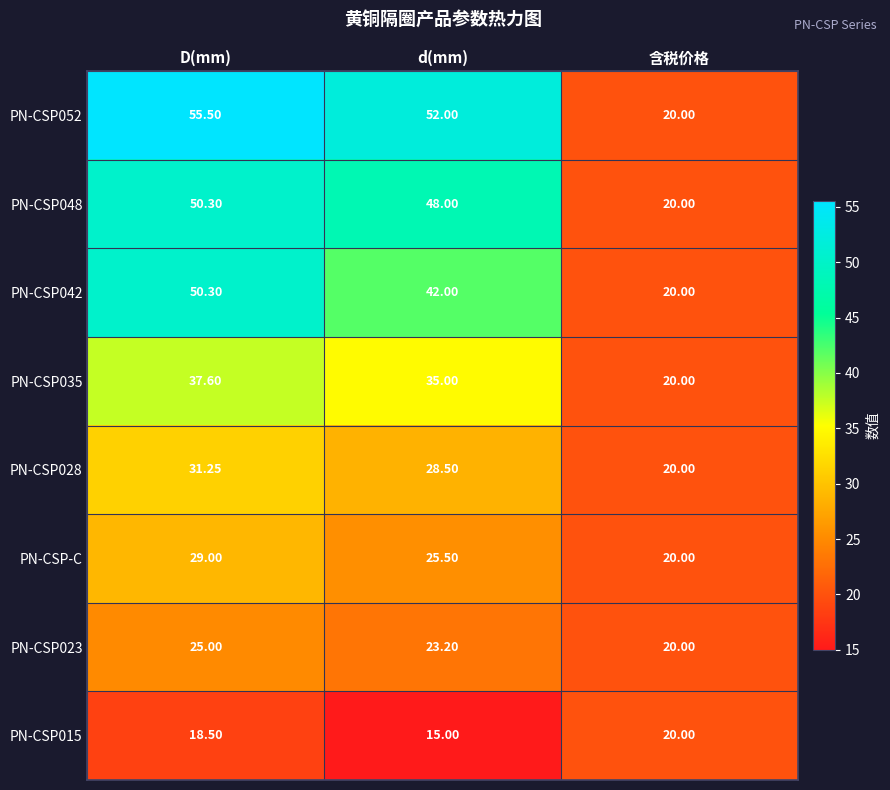

Which category has the lowest value across all series?

d(mm)